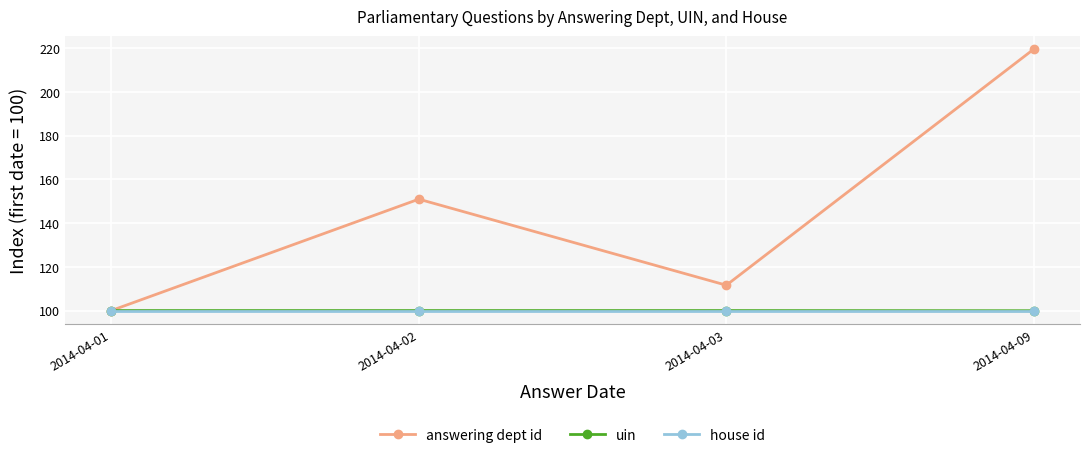

What is the value of the uin point at the 2nd from the left?

100.0